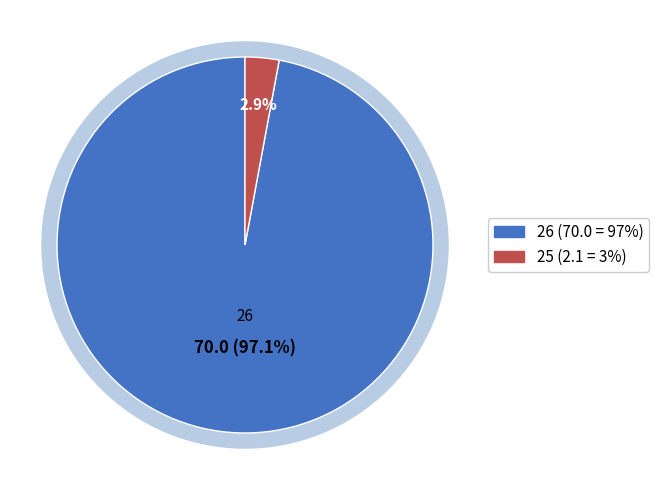

To the nearest percent, what is the difference between the largest and smallest slice percentages?

94%